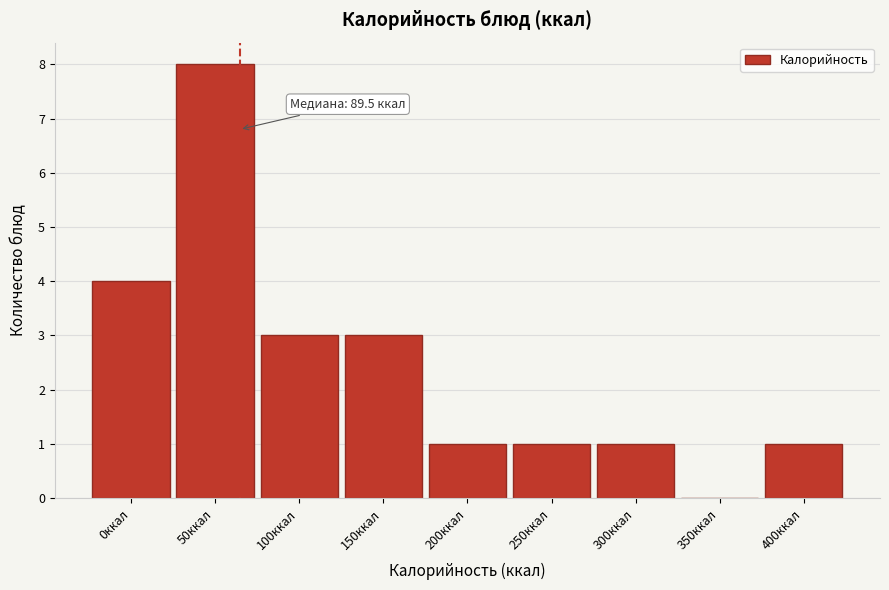

Reading left to right, what are all the values shown in this chart?

0ккал=4	50ккал=8	100ккал=3	150ккал=3	200ккал=1	250ккал=1	300ккал=1	350ккал=0	400ккал=1